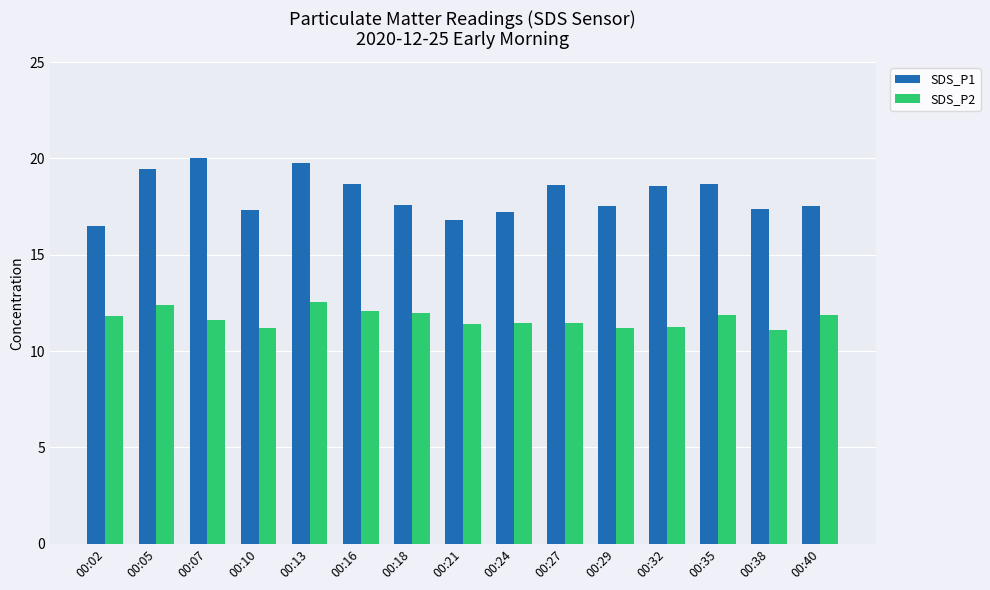

What is the sum of all SDS_P1 values?

271.6